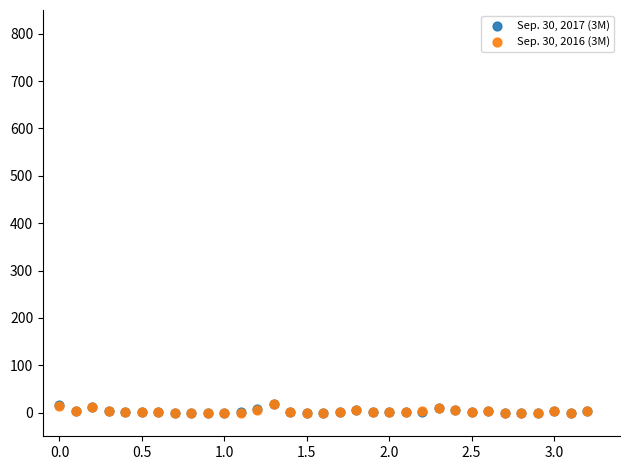

What are all the series names shown in the legend?

Sep. 30, 2017 (3M), Sep. 30, 2016 (3M)